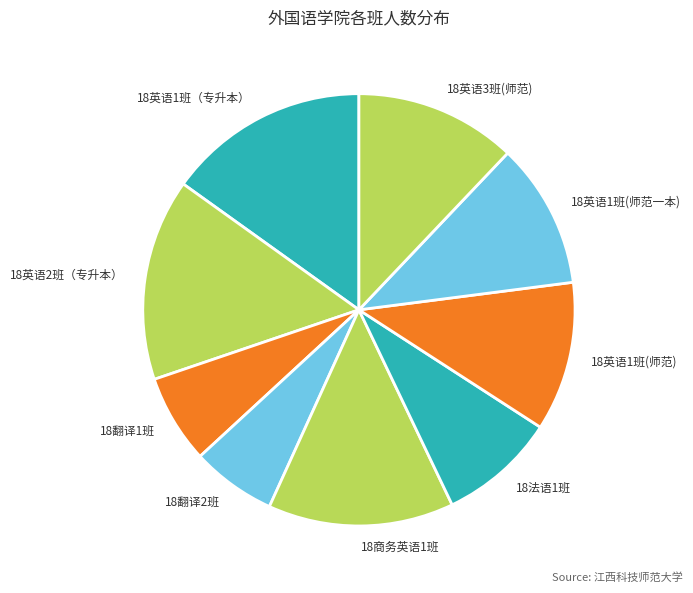

Combined, do 18英语1班(师范一本) and 18翻译1班 account for over 50%?

No